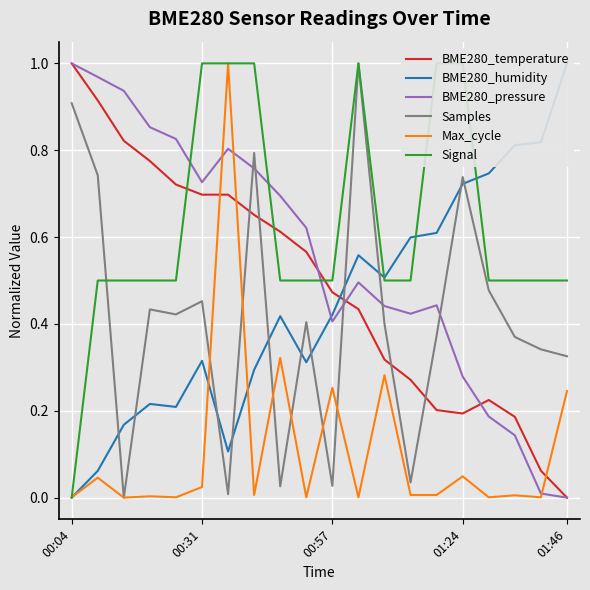

The Samples series shows 1.1 at 01:24. True or false?

False